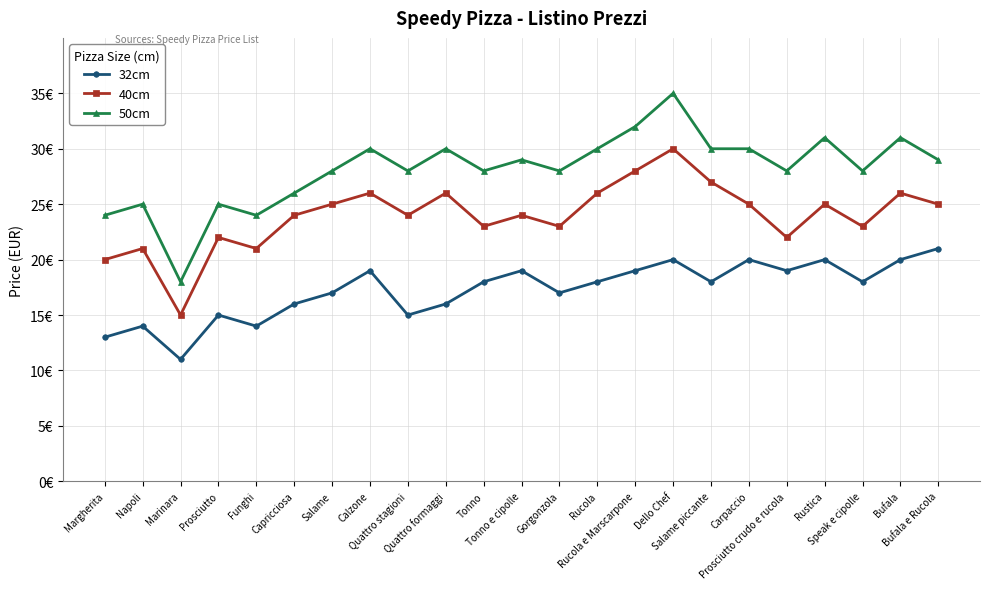

Does the chart have visible grid lines?

Yes